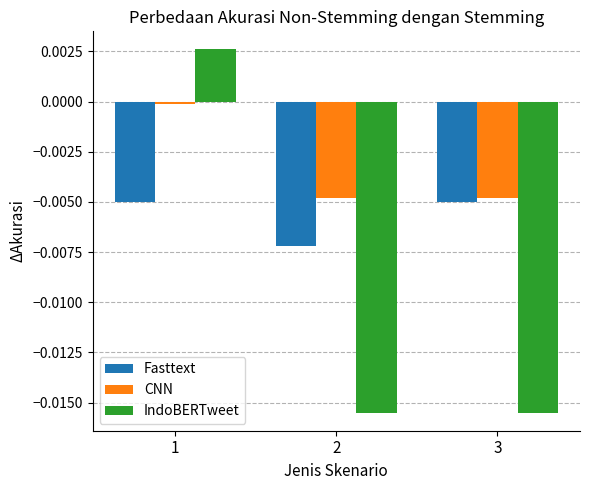

What are all the series names shown in the legend?

Fasttext, CNN, IndoBERTweet